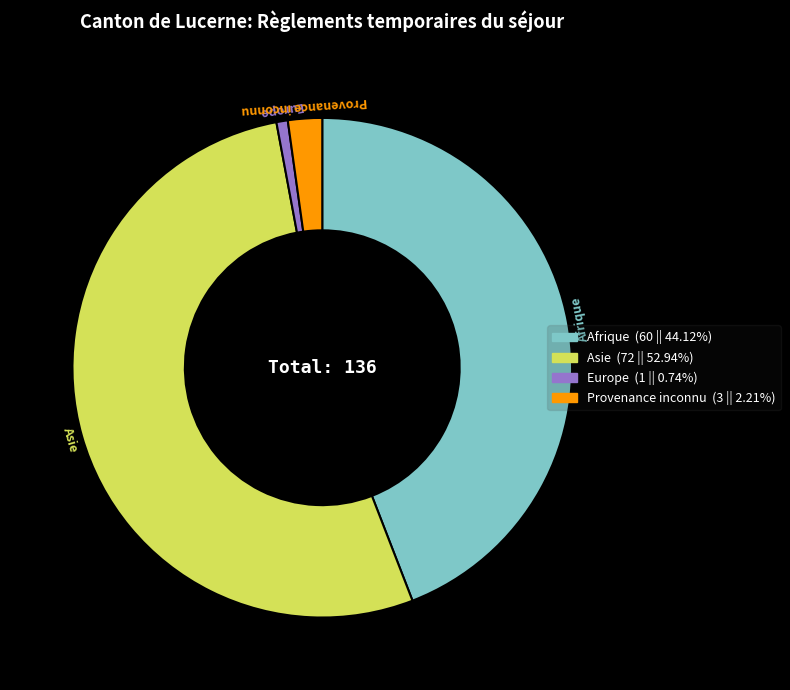

Rank the categories by value from highest to lowest.

Asie, Afrique, Provenance inconnu, Europe